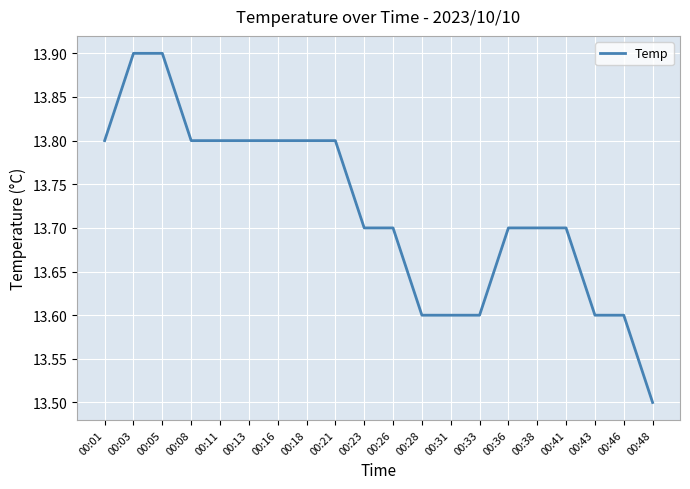

Reading right to left, transcribe all the data shown in this chart.

13.5	13.6	13.6	13.7	13.7	13.7	13.6	13.6	13.6	13.7	13.7	13.8	13.8	13.8	13.8	13.8	13.8	13.9	13.9	13.8